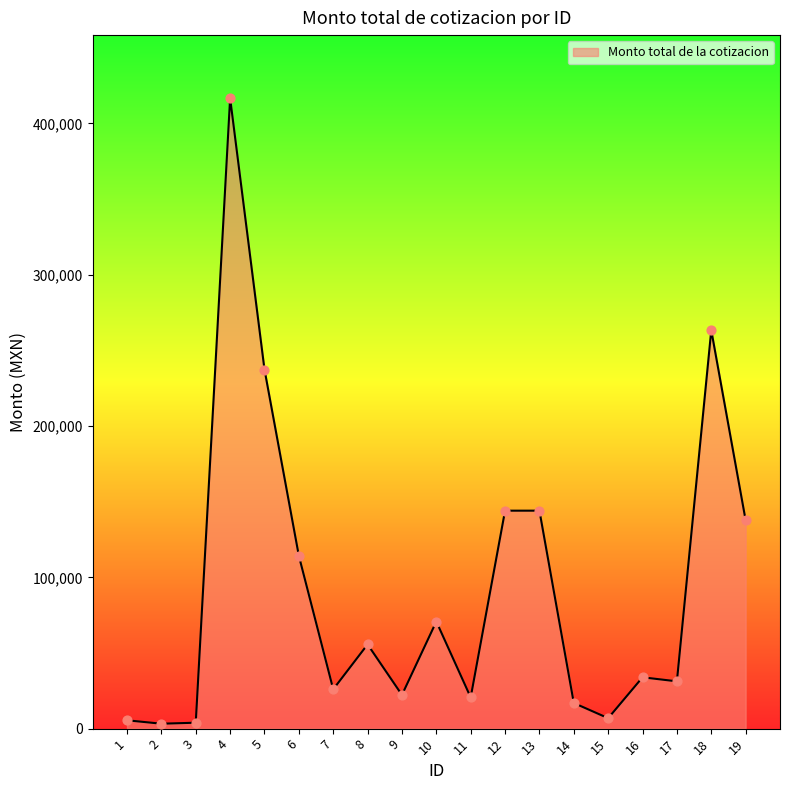

Approximately how many times larger is the value at 14 compared to 16?

0.5